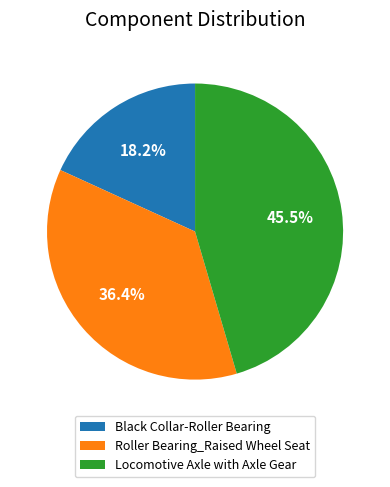

The Black Collar-Roller Bearing slice represents 5% of the pie. True or false?

False